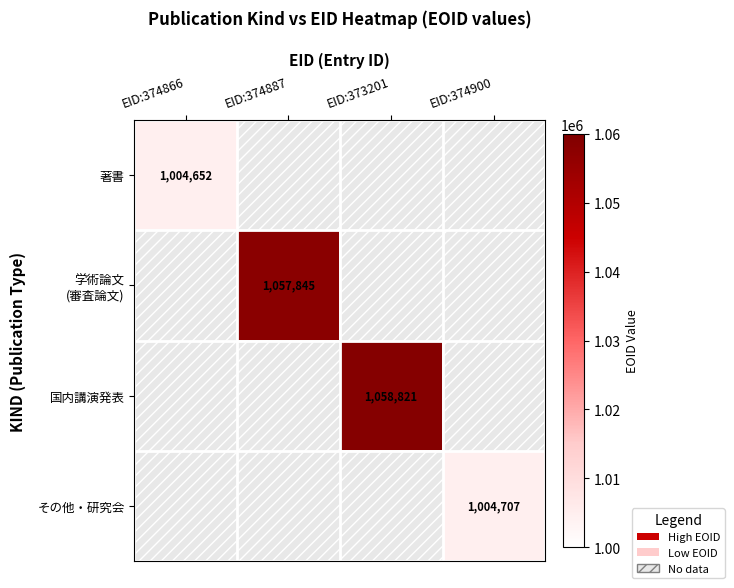

Is it true that その他・研究会 equals 1004707 at EID:374900?

True